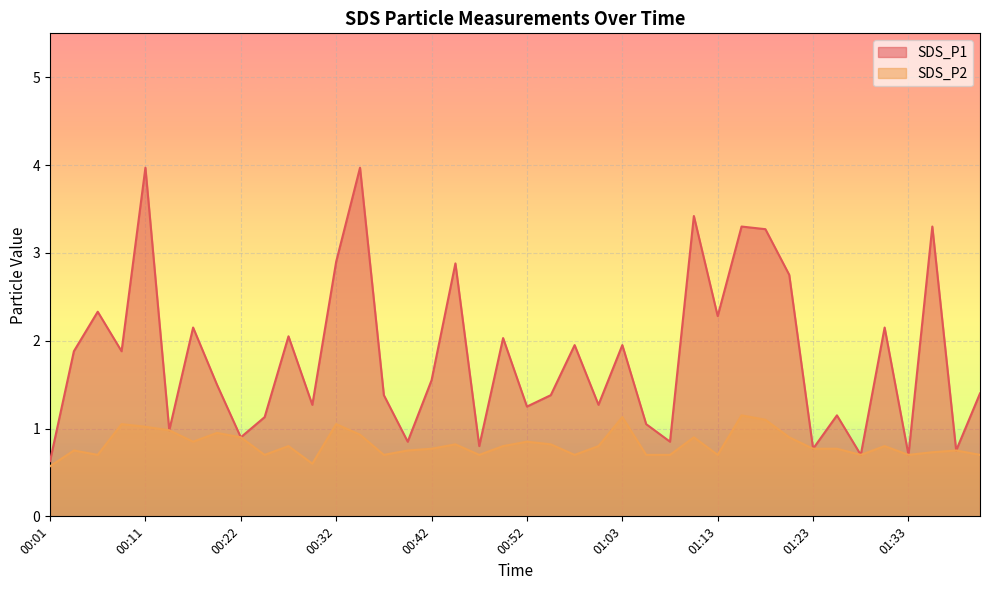

Is the value of SDS_P2 at 00:27 greater than the value of SDS_P1 at 00:22?

No